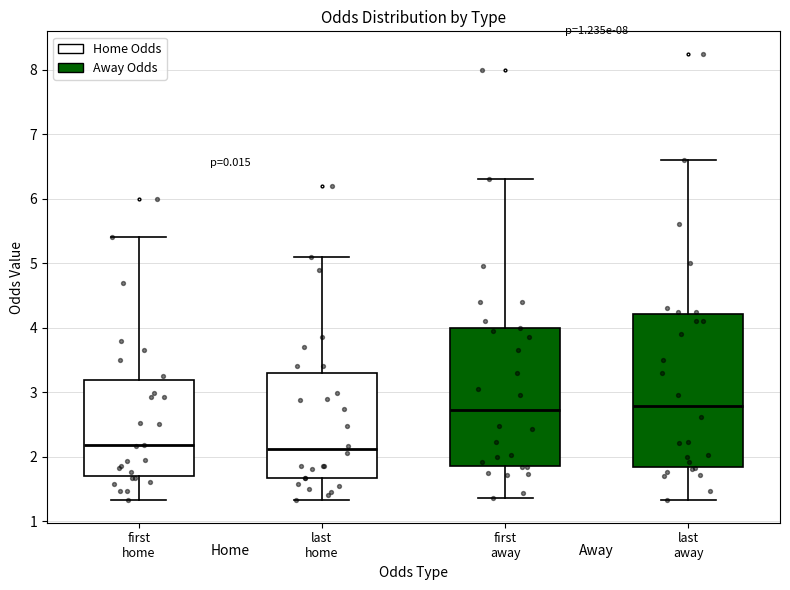

Reading left to right, transcribe this box plot: for each box, give where its median line is, the range the box spans, and where its two whiskers end, as read against the y-axis. The values are not printed on the chart, so give them approximately, as read against the axis.

first home: median 2.2, box 1.7 to 3.2, whiskers 1.3 to 5.4
last home: median 2.1, box 1.7 to 3.3, whiskers 1.3 to 5.1
first away: median 2.7, box 1.9 to 4.0, whiskers 1.4 to 6.3
last away: median 2.8, box 1.8 to 4.2, whiskers 1.3 to 6.6